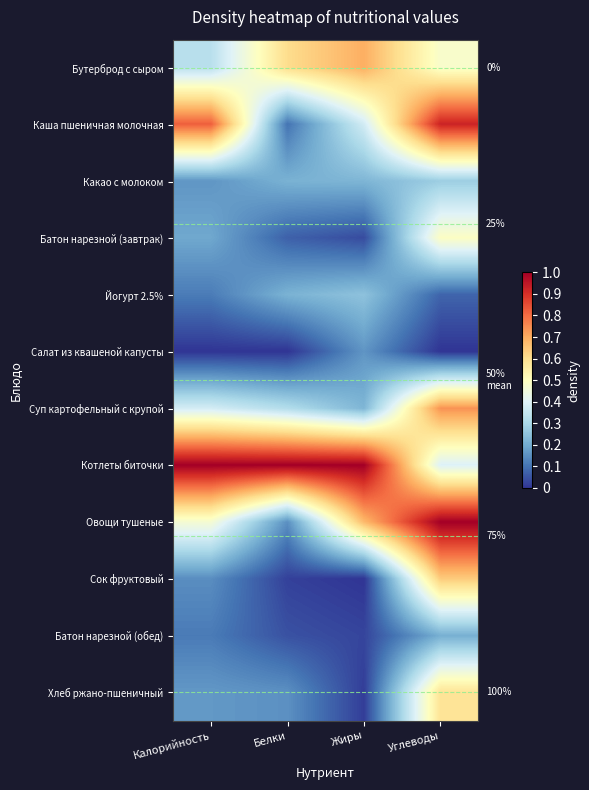

What is the difference between the highest and lowest values at Углеводы?

1.0